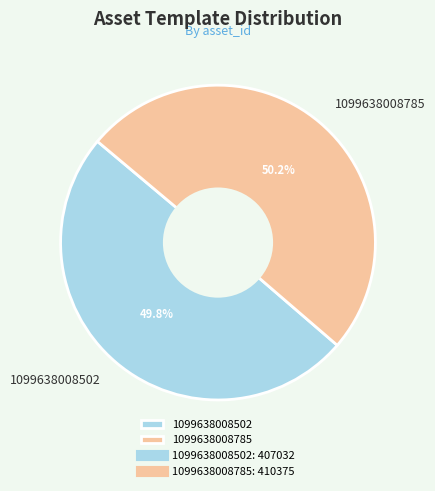

What percentage is NOT represented by 1099638008785?

49.8%